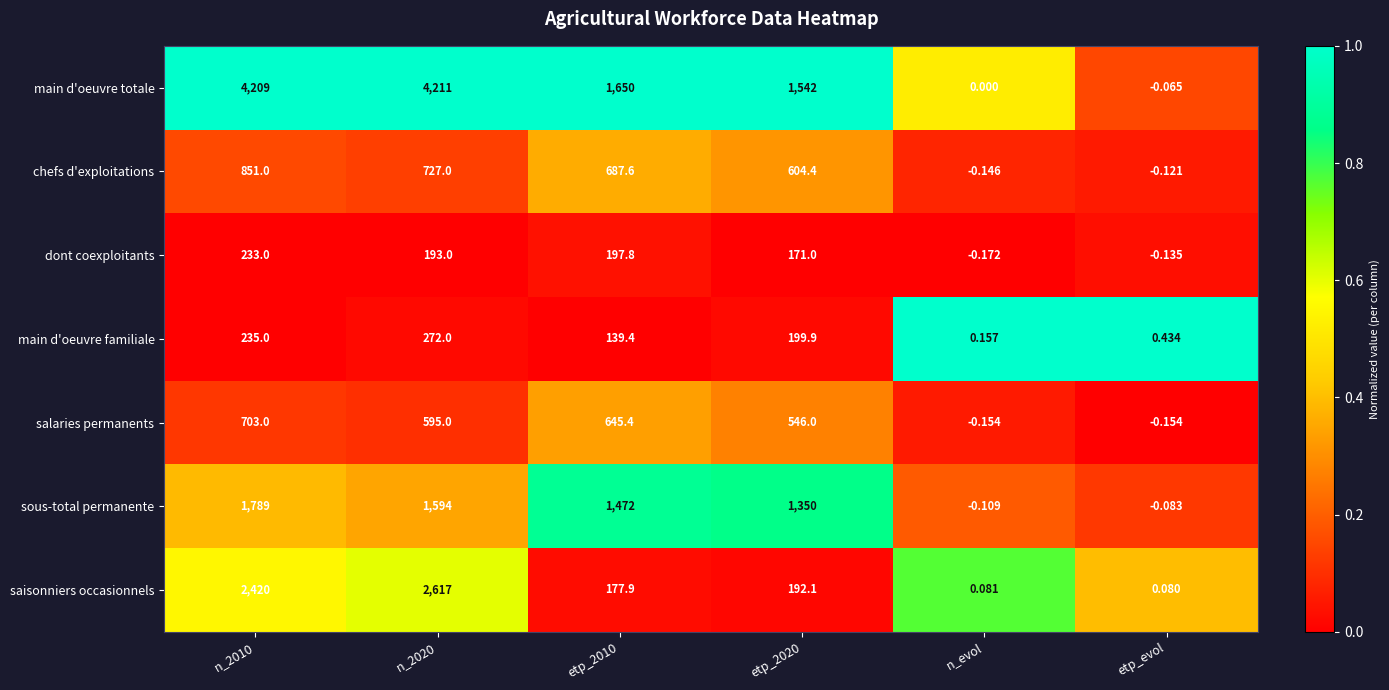

Which series has the largest range (max minus min)?

main d'oeuvre totale